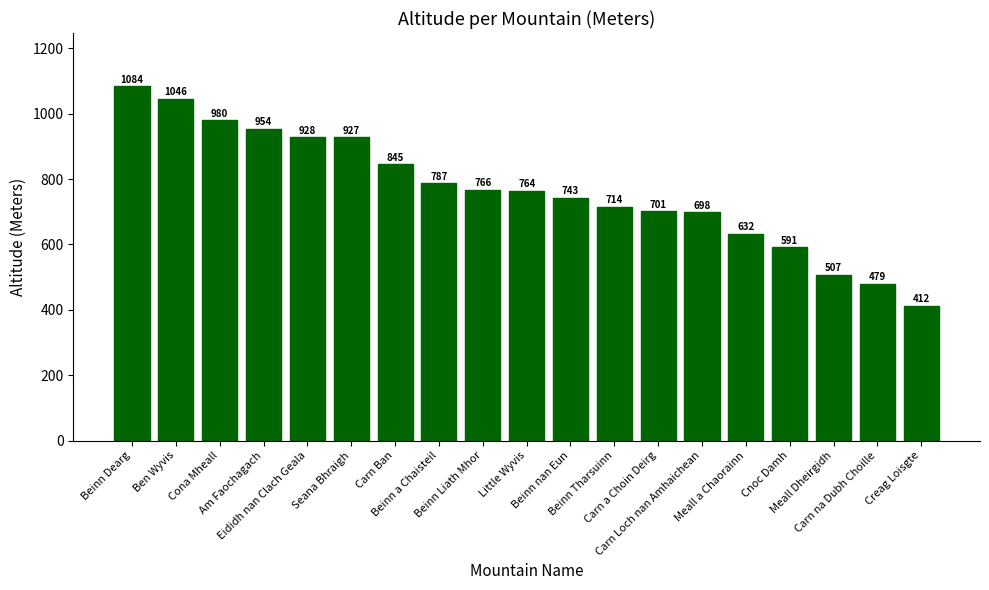

Which category has the lowest value across all series?

Creag Loisgte